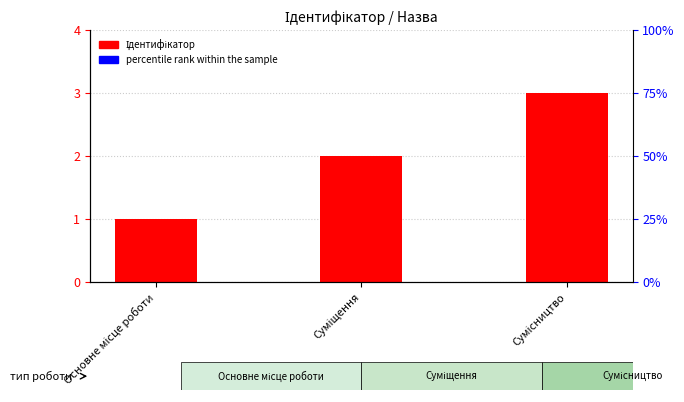

Count the number of categories in the chart.

3